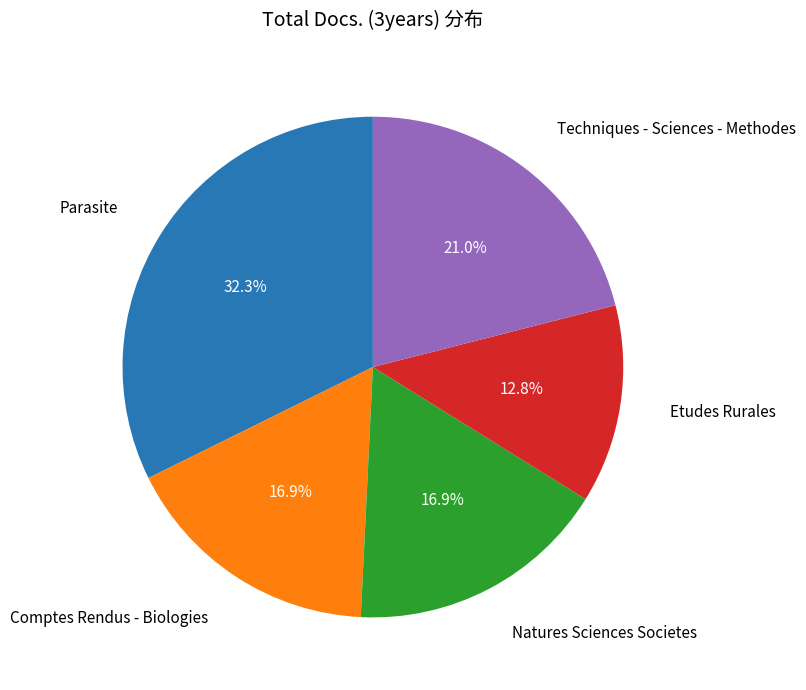

Is there a majority slice in this chart?

No